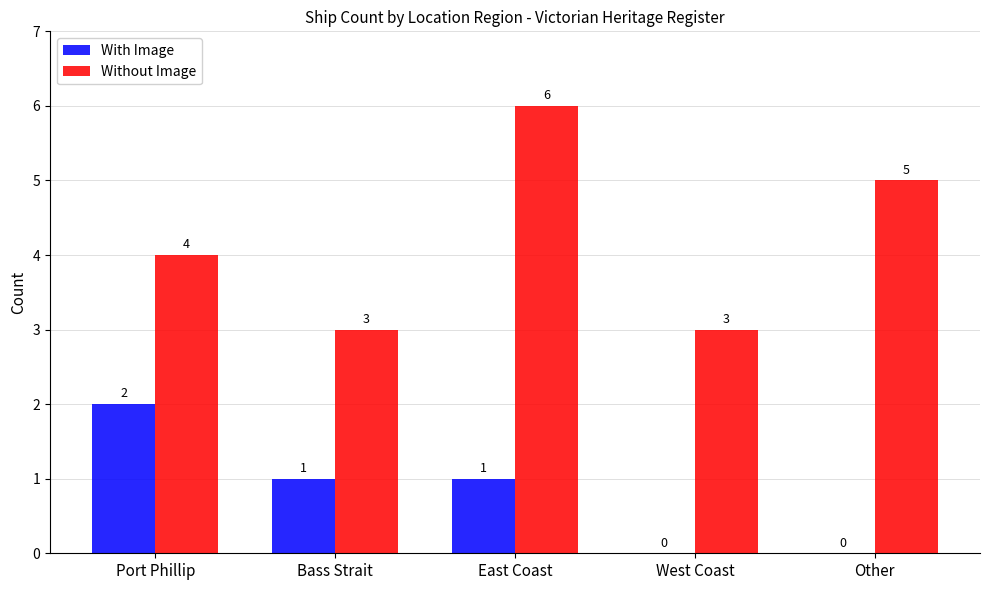

Which series has the largest range (max minus min)?

Without Image